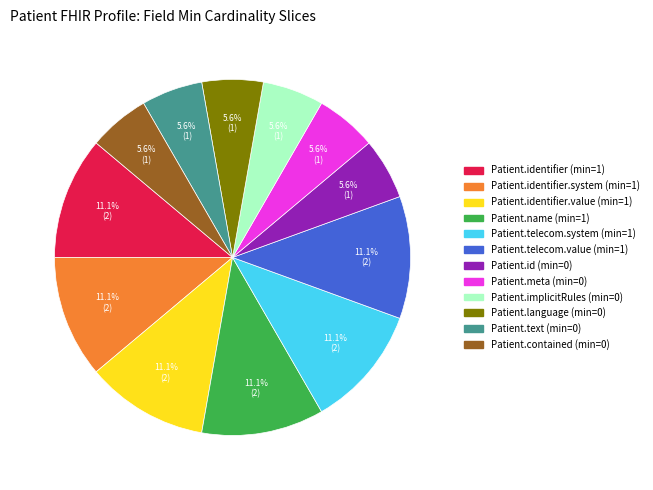

Is there a majority slice in this chart?

No